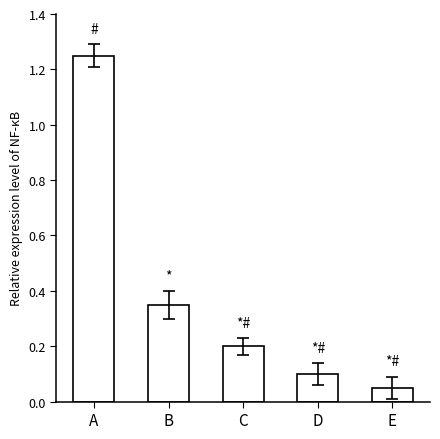

Between B and A, which is larger?

A